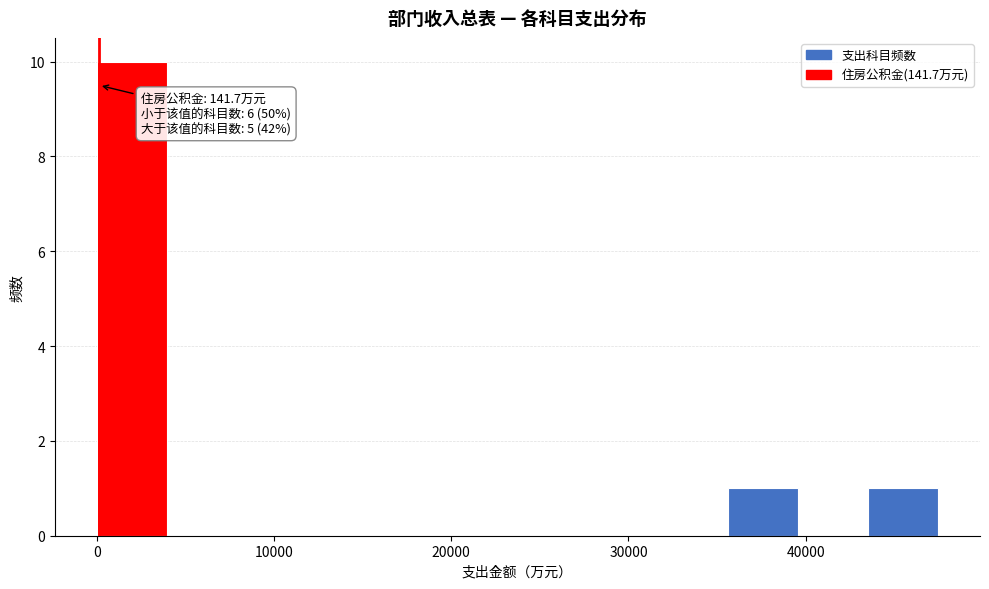

Around what value on the x-axis is the tallest bar? Give the approximate position of its centre, as read against the axis.

2000